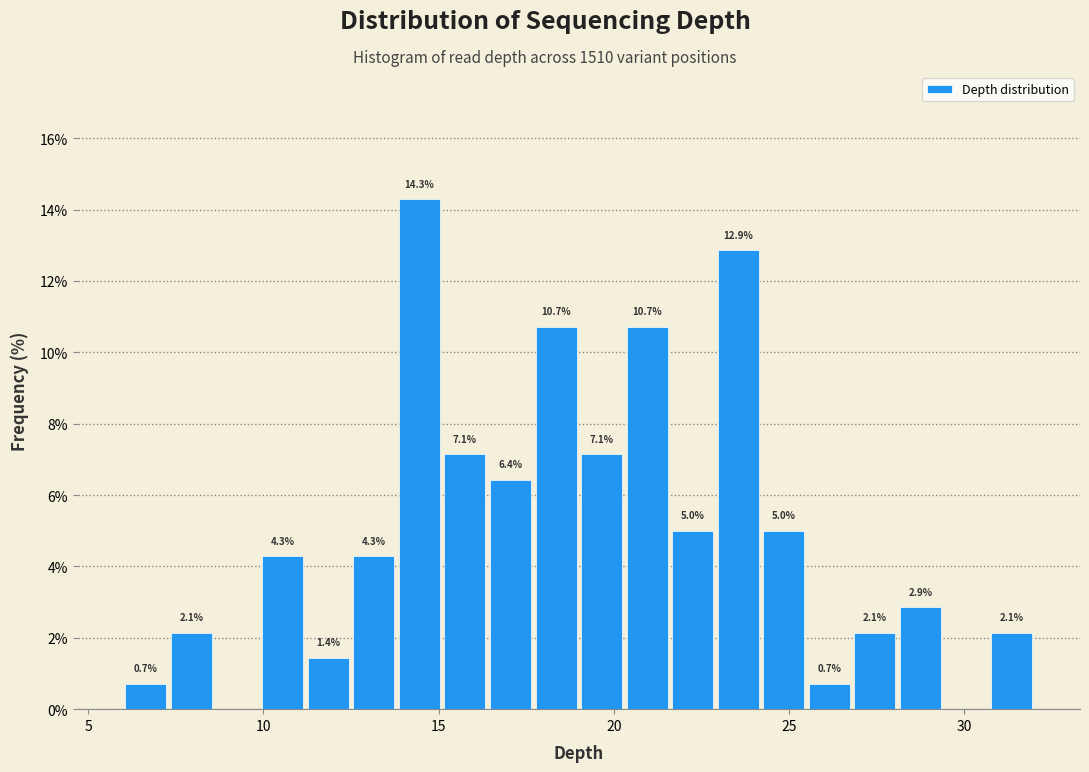

Read against the x-axis, roughly where is the centre of the tallest bar?

14.5